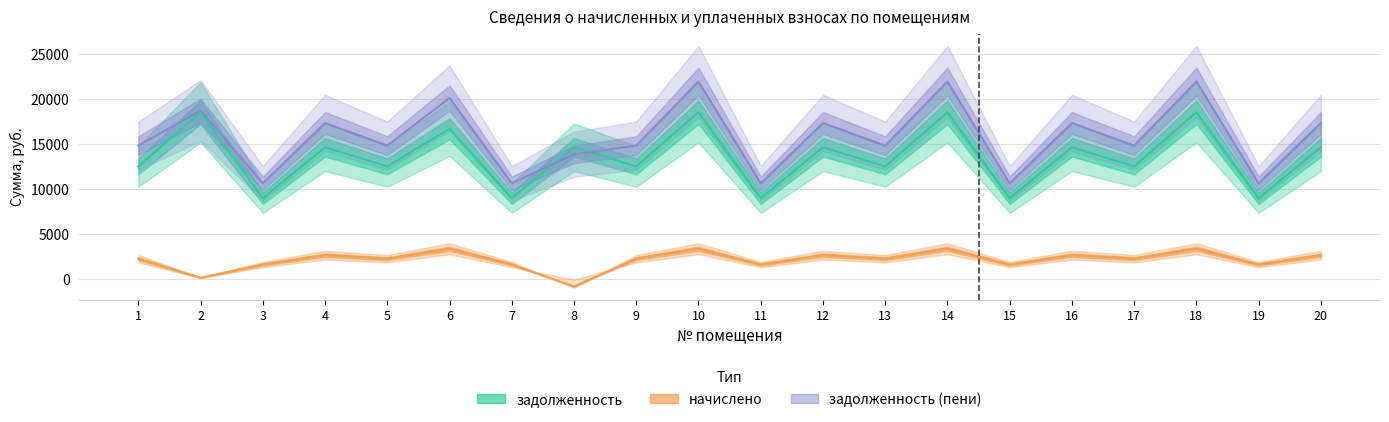

In начислено, how many points are lower than both neighbors (excluding endpoints)?

8